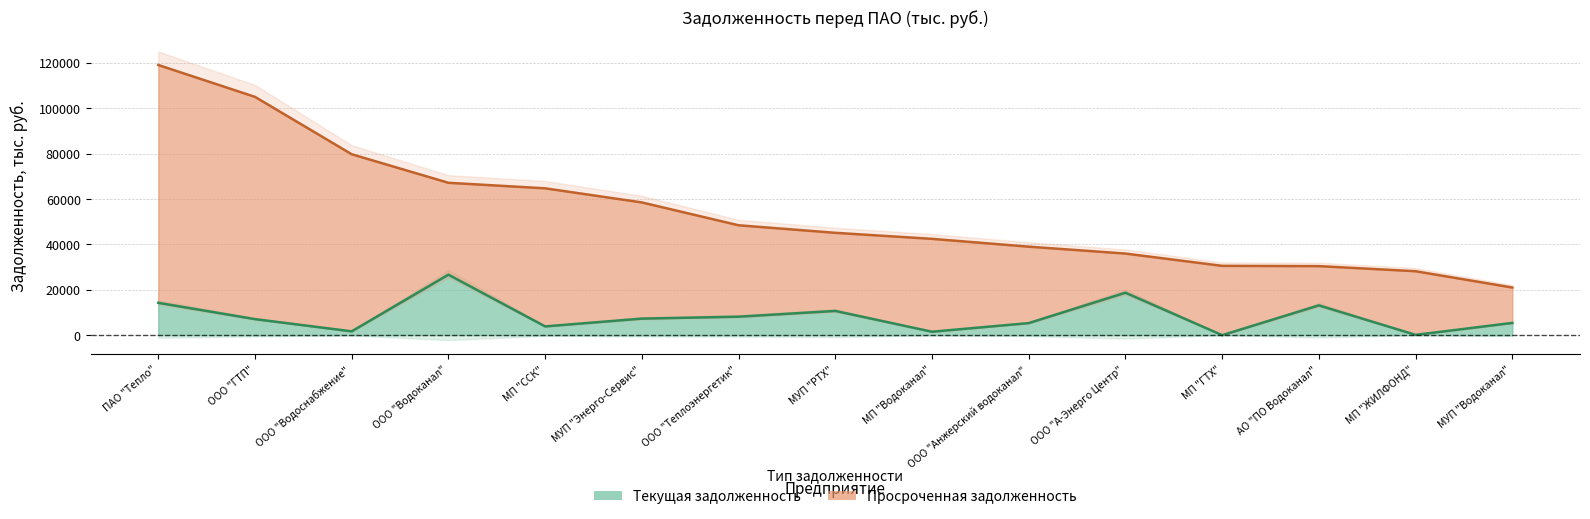

How many points are higher than both their immediate neighbors (excluding endpoints)?

4